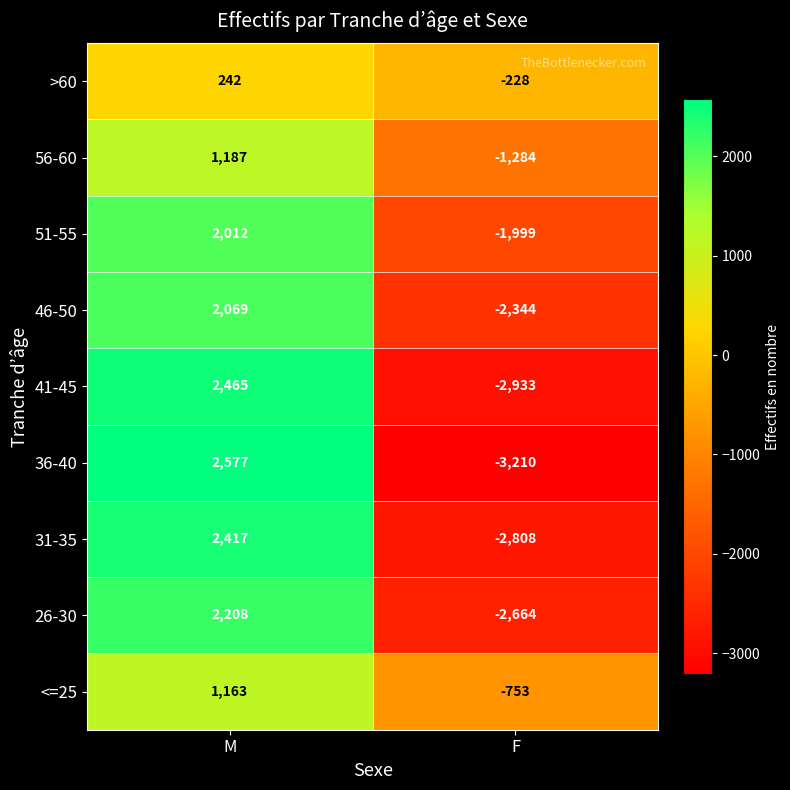

How many positive values does the <=25 series have?

1